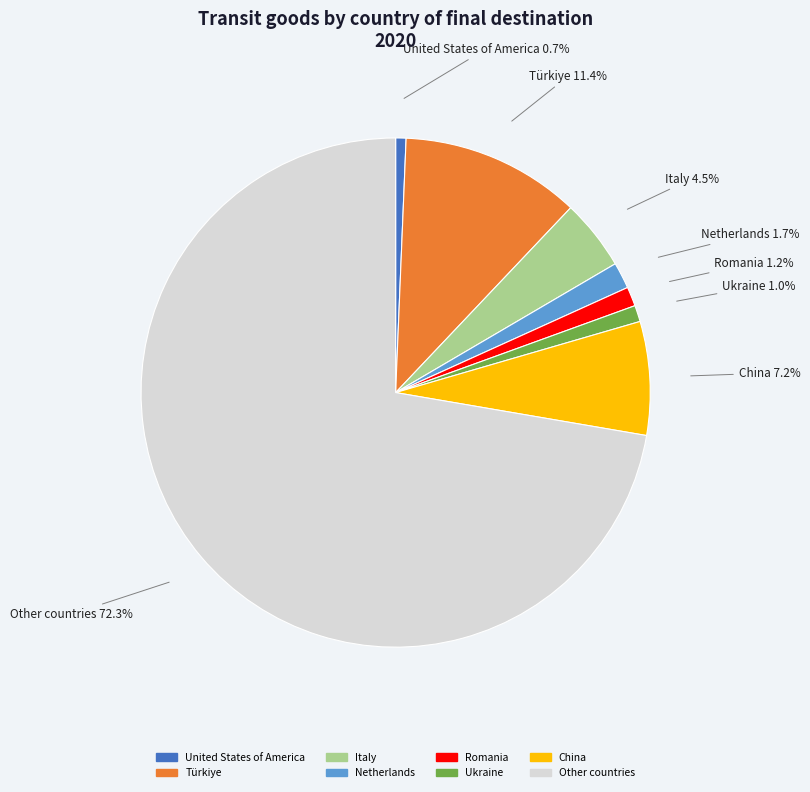

To the nearest percent, what is the average slice percentage?

12%